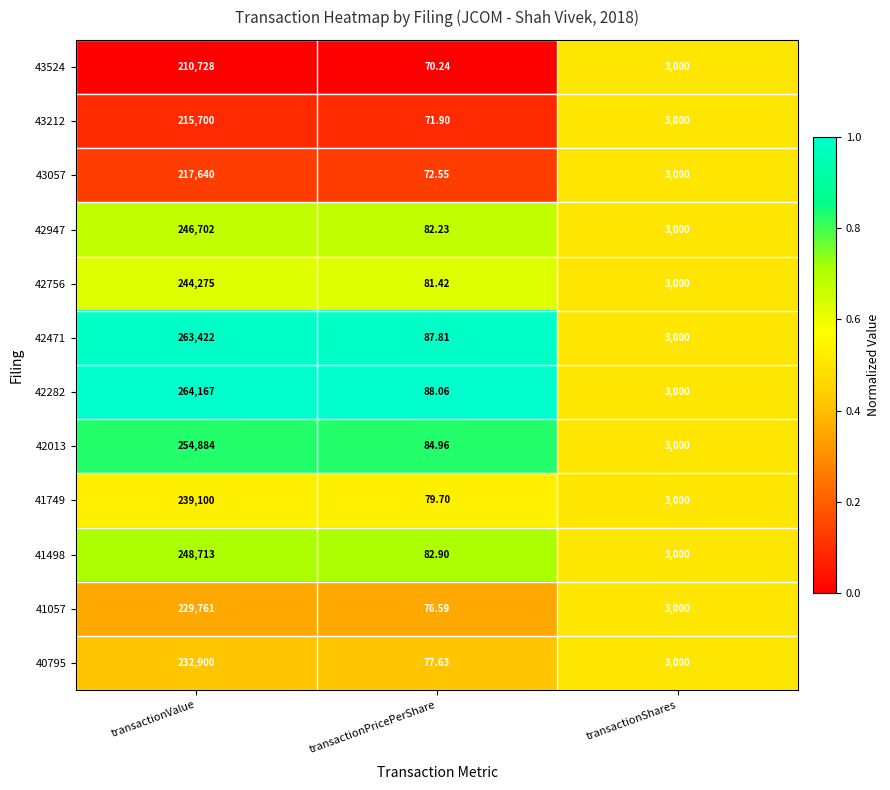

At which label does 43524 reach its minimum?

transactionValue